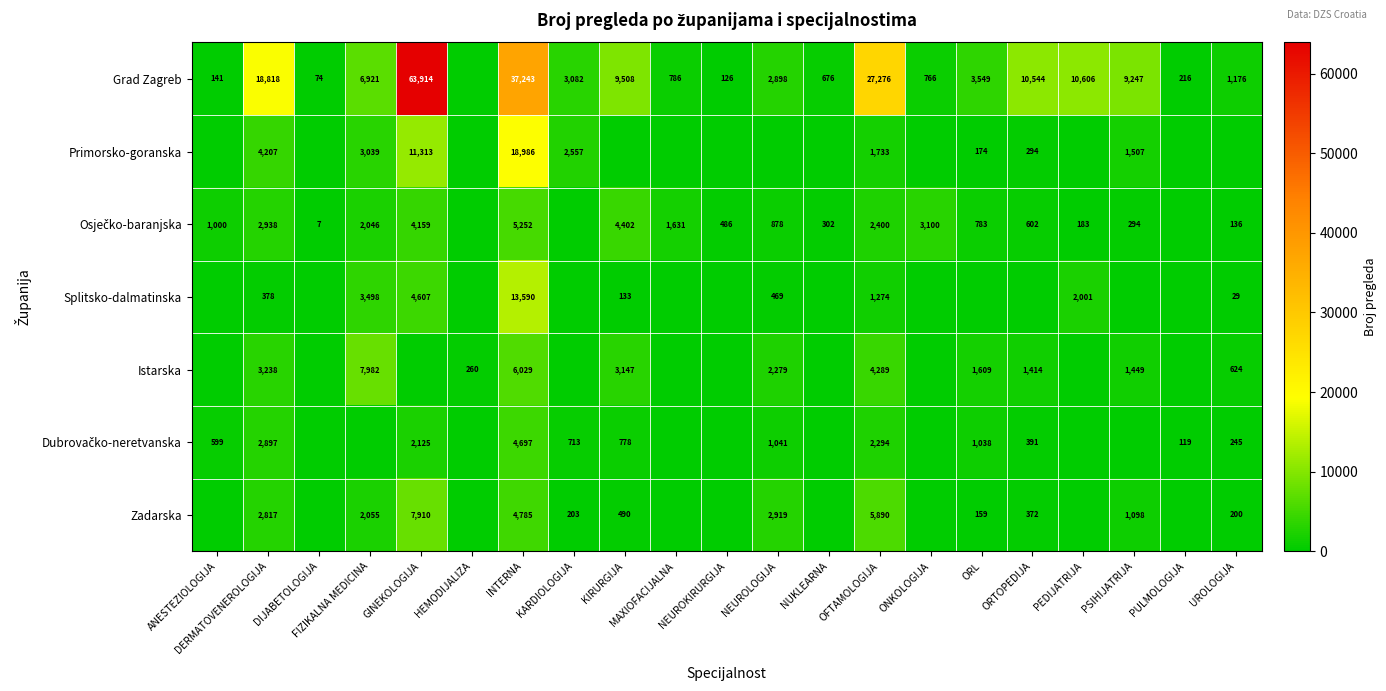

Which has a higher value, HEMODIJALIZA or KARDIOLOGIJA?

KARDIOLOGIJA